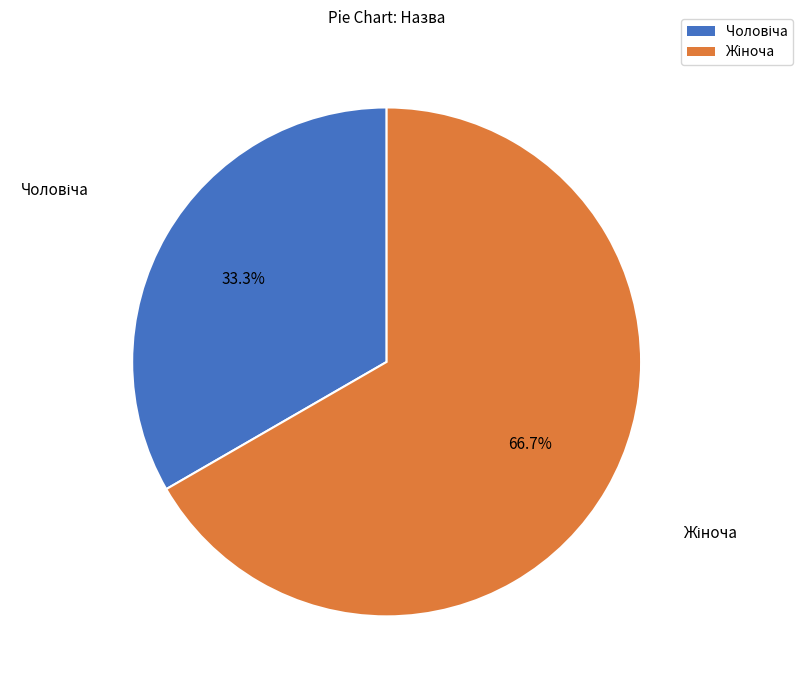

Does any single category account for the majority?

Yes